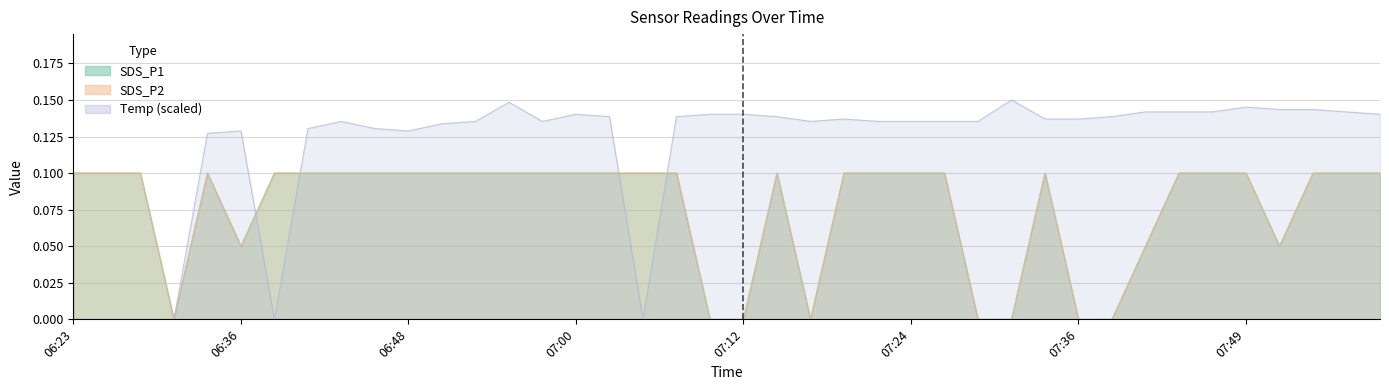

How many lines are shown in the chart?

3